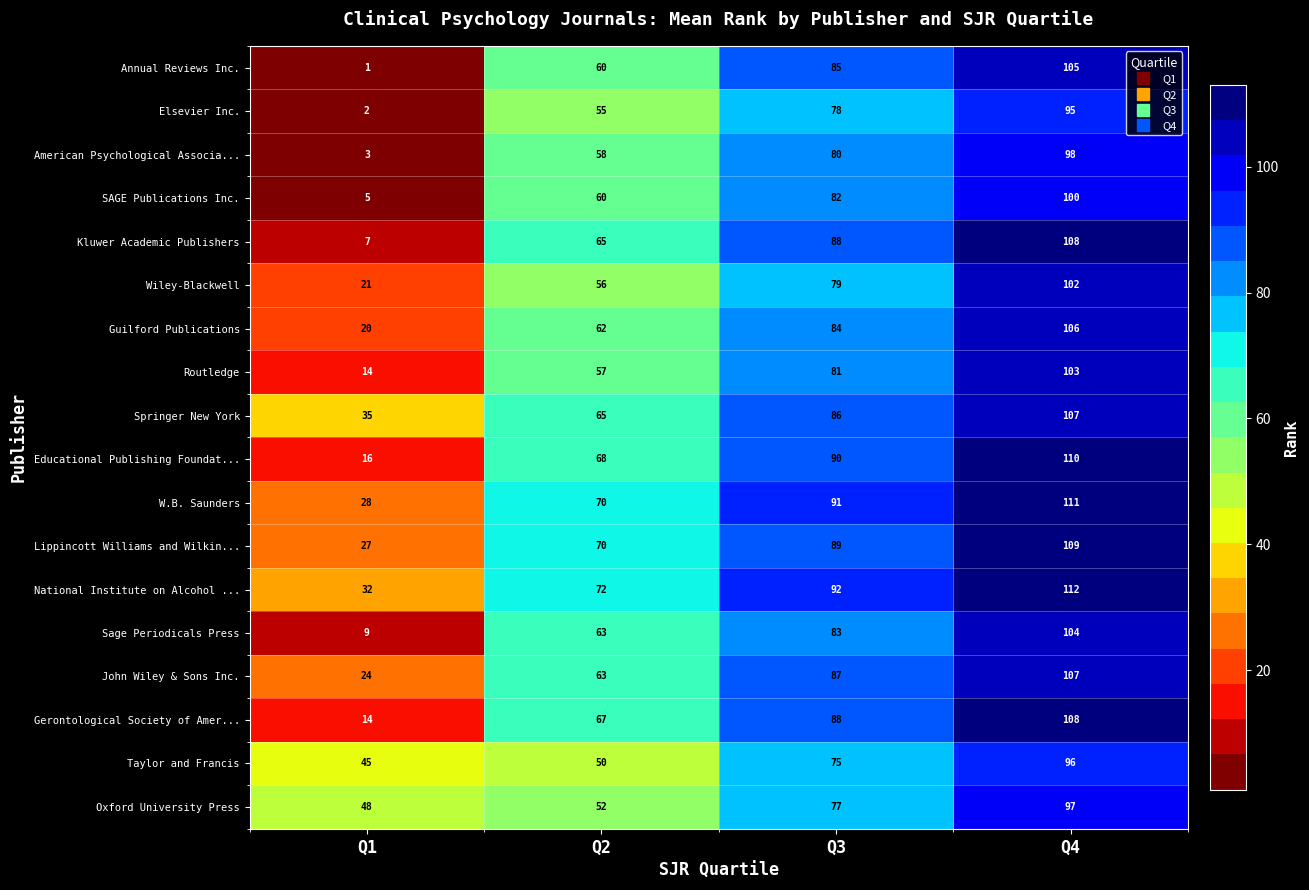

What is the difference between the highest and lowest values at Q1?

47